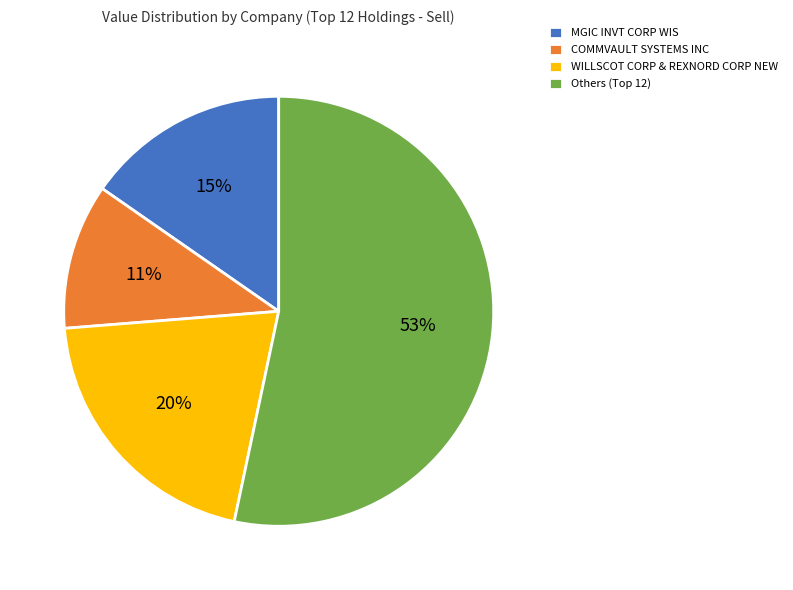

Which category has the biggest portion of the pie?

Others (Top 12)